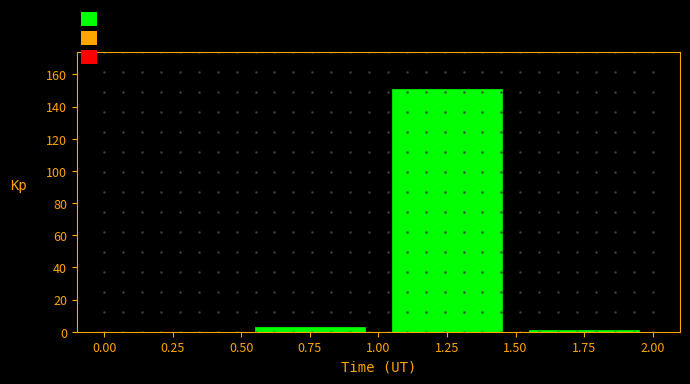

Over which range of the x-axis is the bar tallest?

1.00 to 1.50